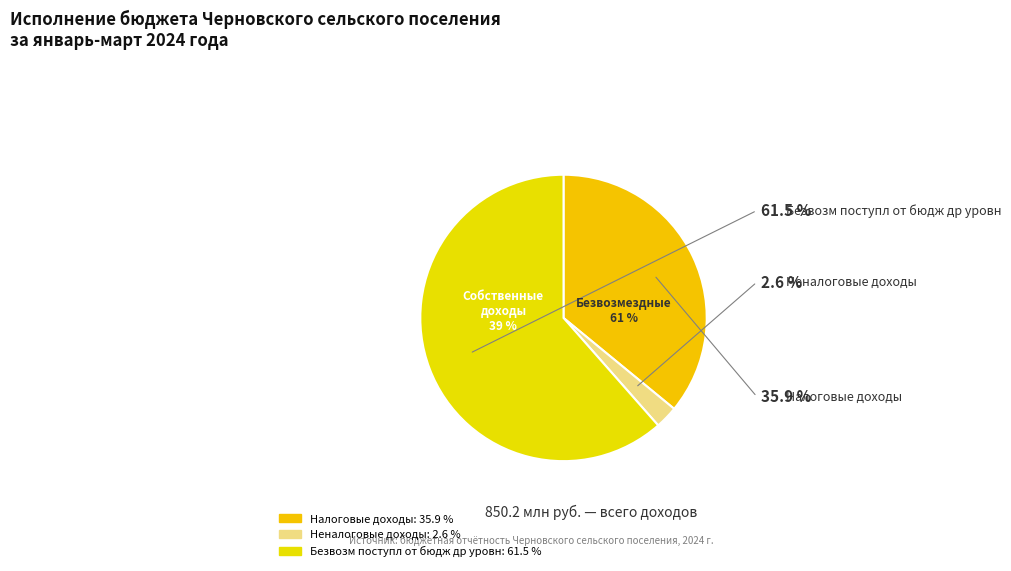

True or false: Безвозм поступл от бюдж др уровн accounts for 61% of the total.

True